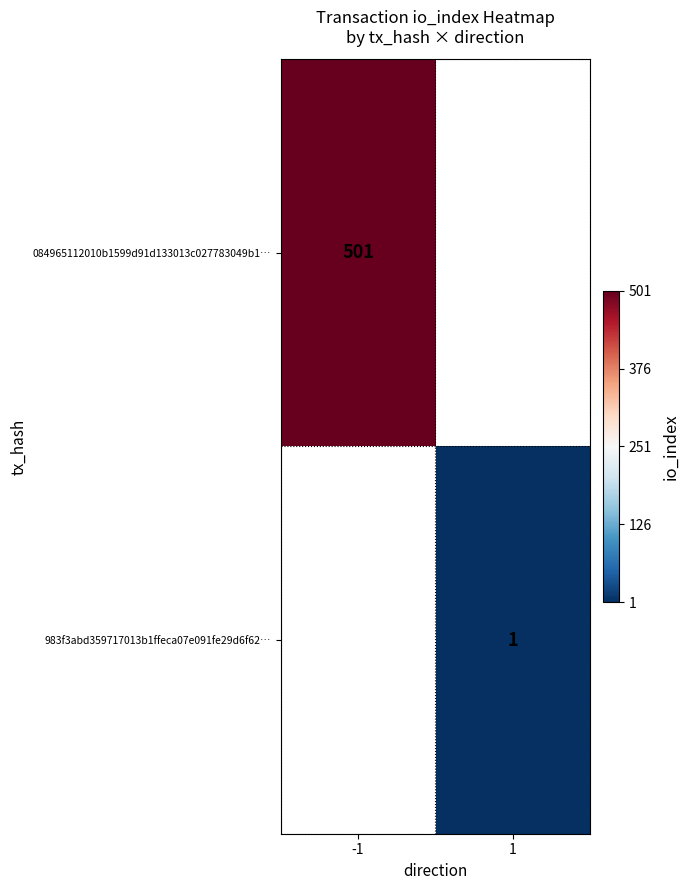

Is it true that 084965112010b1599d91d133013c027783049b1… equals 896 at -1?

False